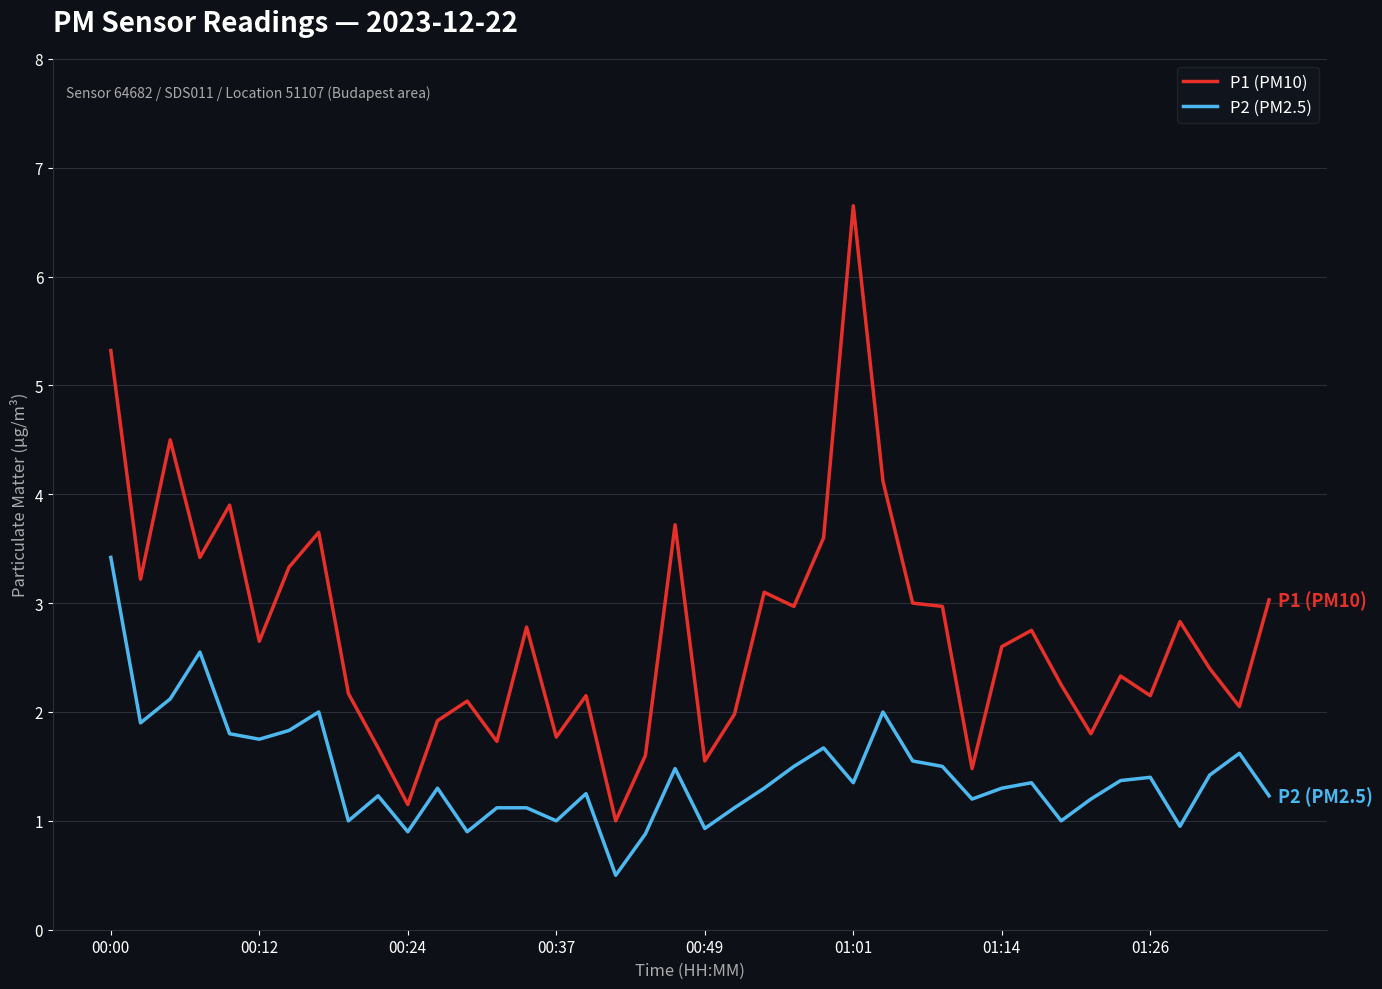

List the series in order of their overall mean, highest first.

P1 (PM10), P2 (PM2.5)